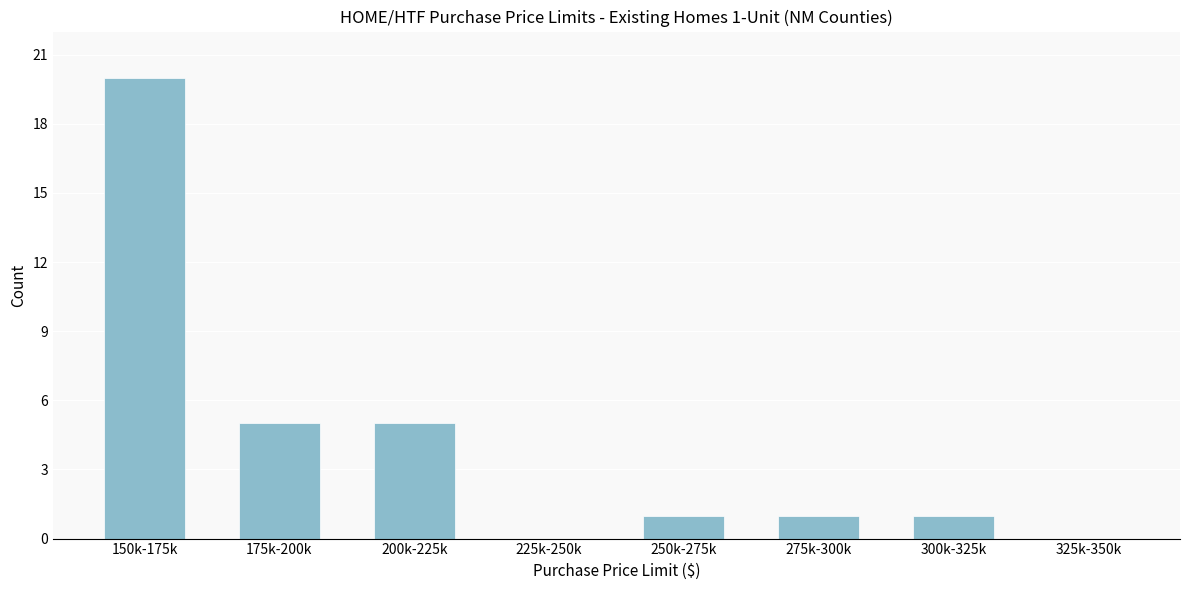

Reading right to left, transcribe all the data shown in this chart.

325k-350k=0	300k-325k=1	275k-300k=1	250k-275k=1	225k-250k=0	200k-225k=5	175k-200k=5	150k-175k=20